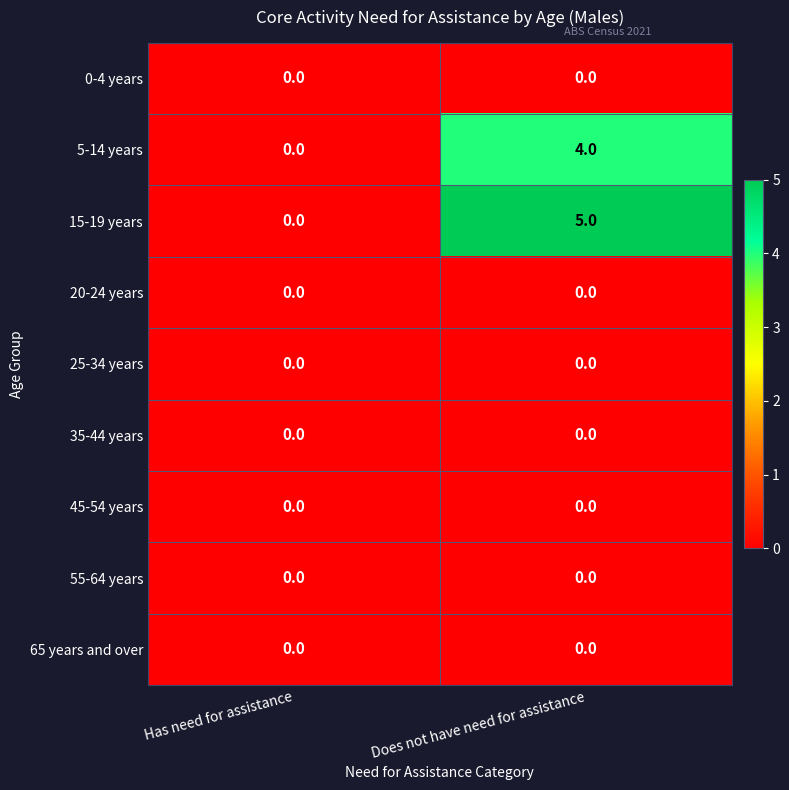

What is the sum of all 15-19 years values?

5